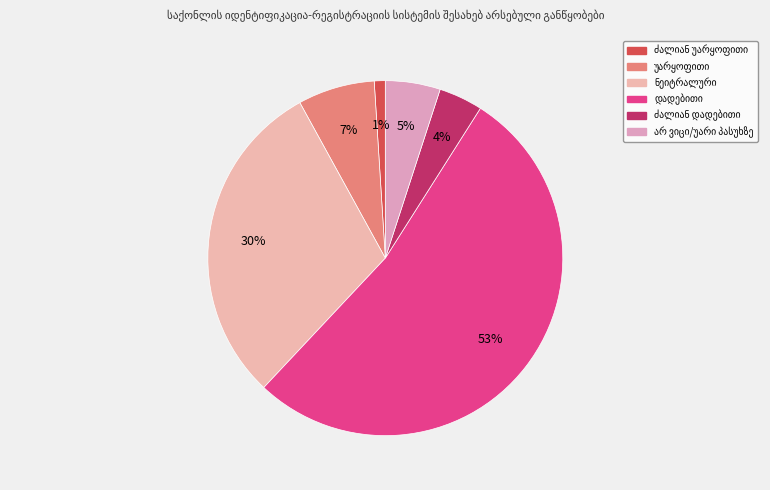

How many segments does this pie chart have?

6